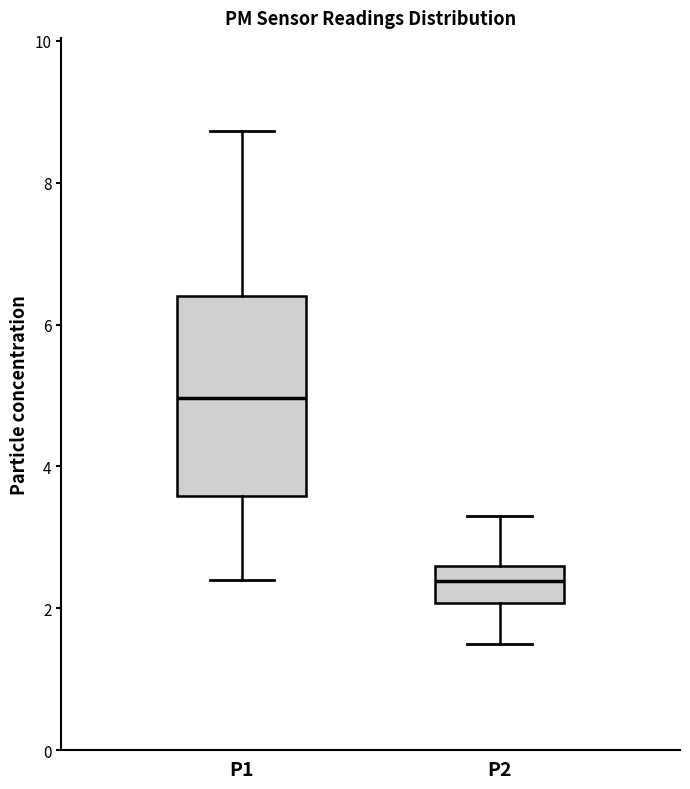

Which box is the tallest, from its lower edge to its upper edge?

P1